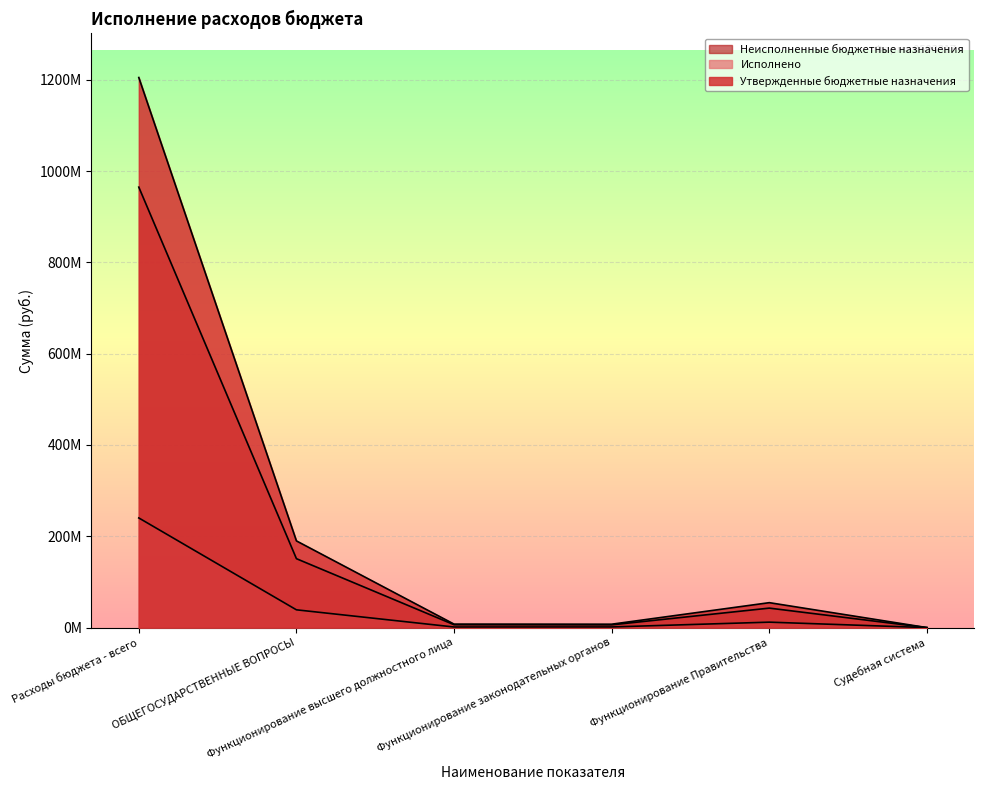

Count the number of data series in this chart.

3